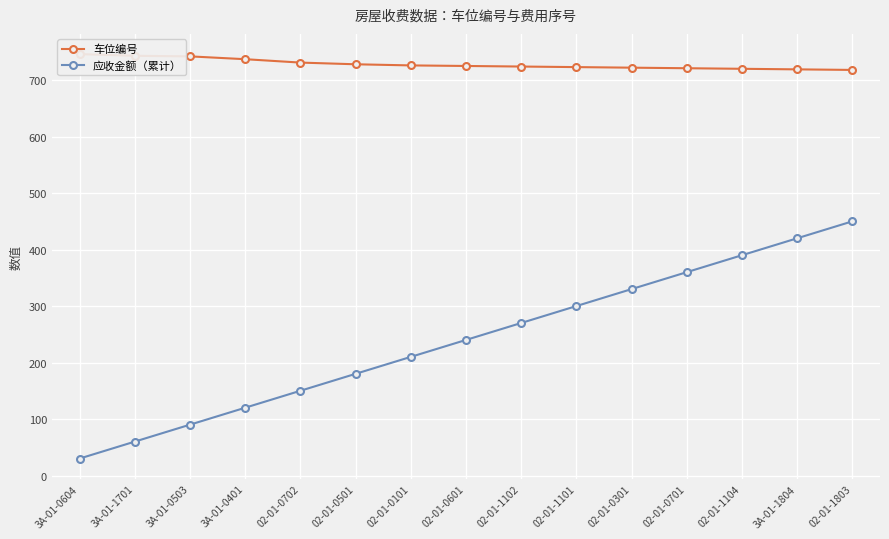

True or false: 车位编号 has more than 1 interior local peaks.

False